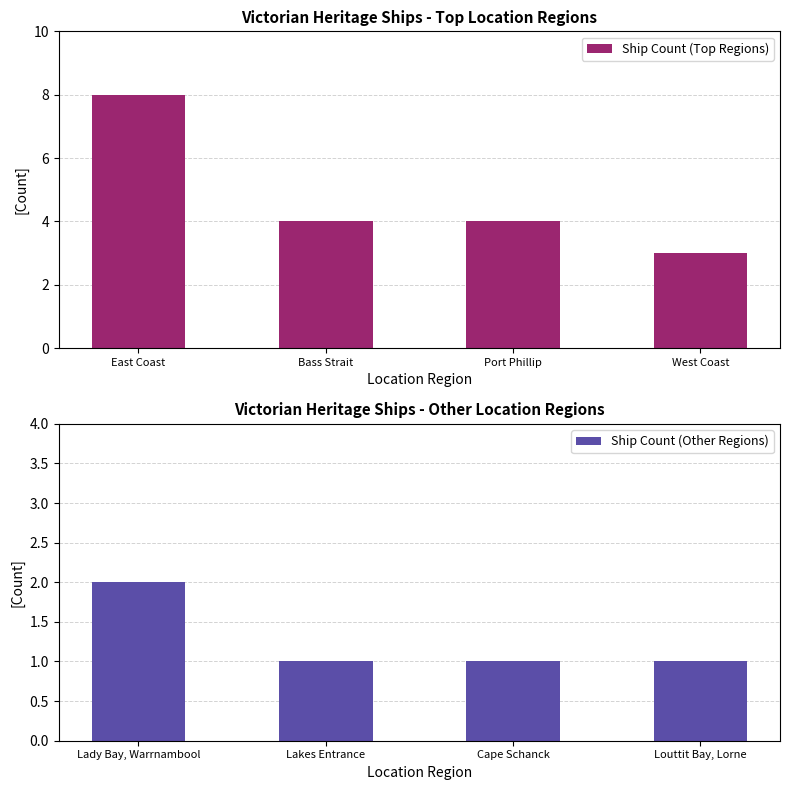

List the series in order of their peak value, highest first.

Ship Count (Top Regions), Ship Count (Other Regions)